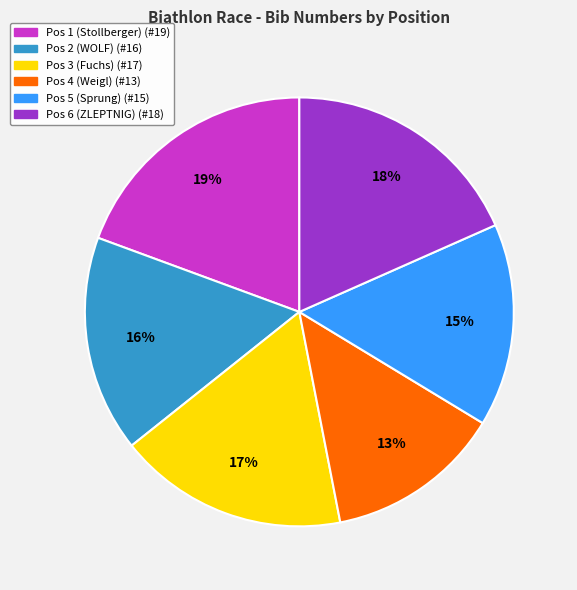

What is the largest slice in the pie chart?

Pos 1 (Stollberger)